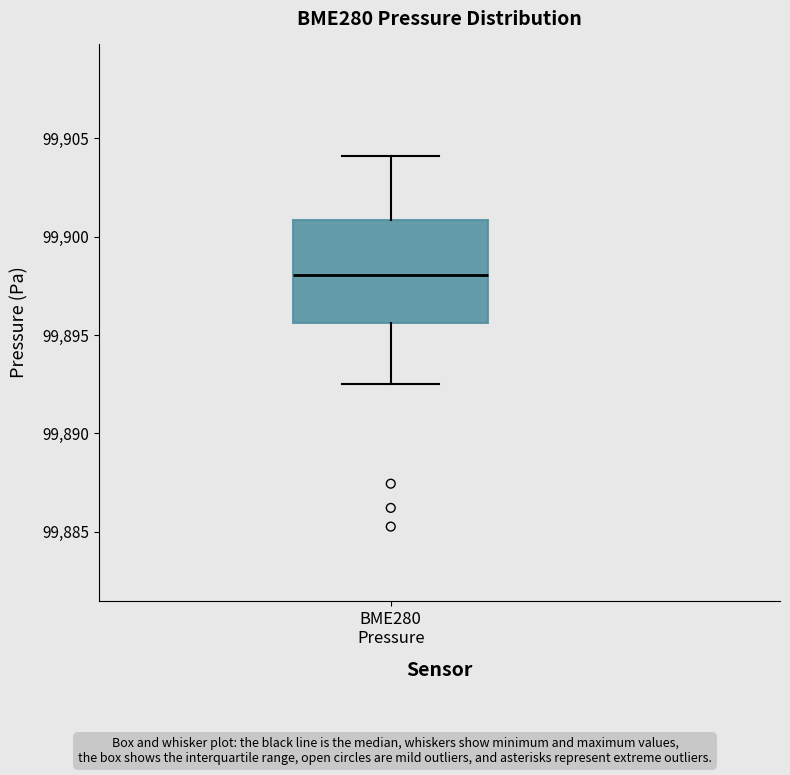

Where does the median line of the box for BME280 Pressure sit on the y-axis? The values are not printed on the chart, so give them approximately, as read against the axis.

99898.0